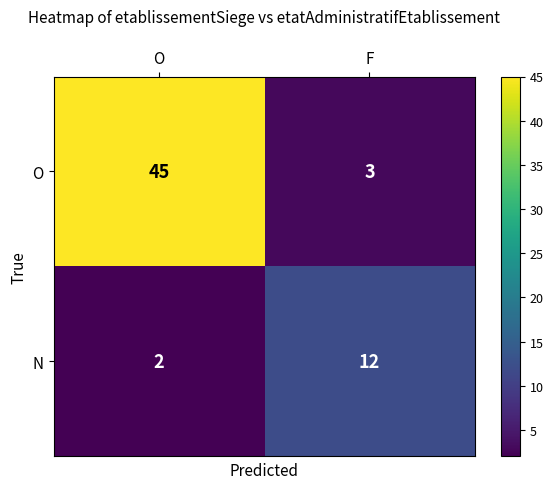

Which series has the widest spread of values?

O